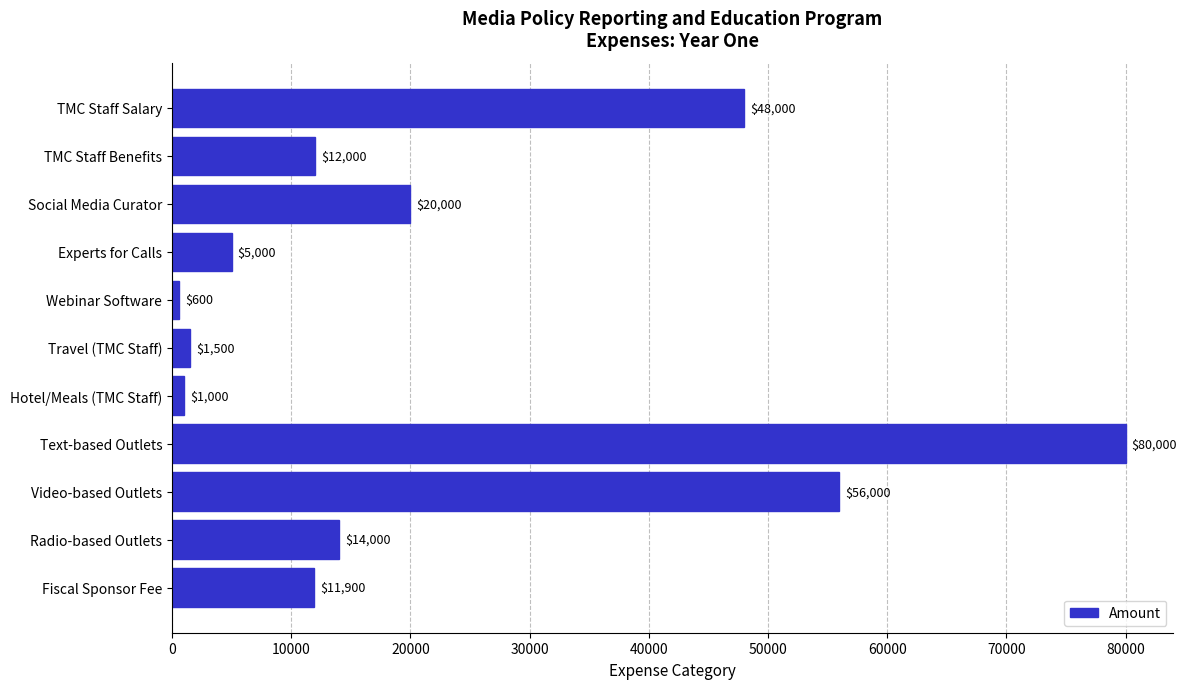

What is the label of the 8th bar from the bottom?

Experts for Calls